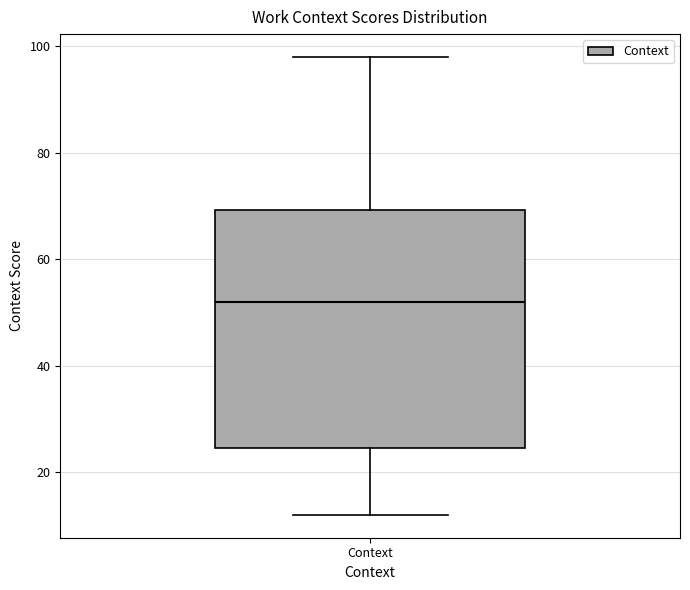

Read this box plot against the y-axis: the position of the median line, the range covered by the box, and the ends of both whiskers. The values are not printed on the chart, so give them approximately, as read against the axis.

median 52, box 24 to 70, whiskers 12 to 98